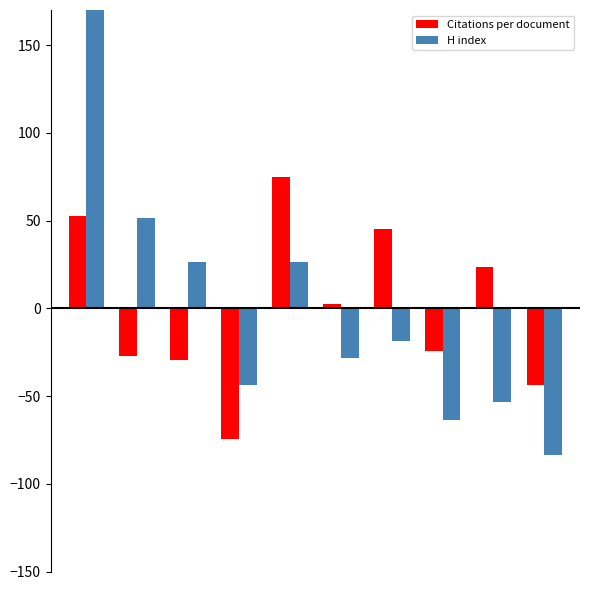

What is the value of the H index bar at the 6th from the left?

-28.5